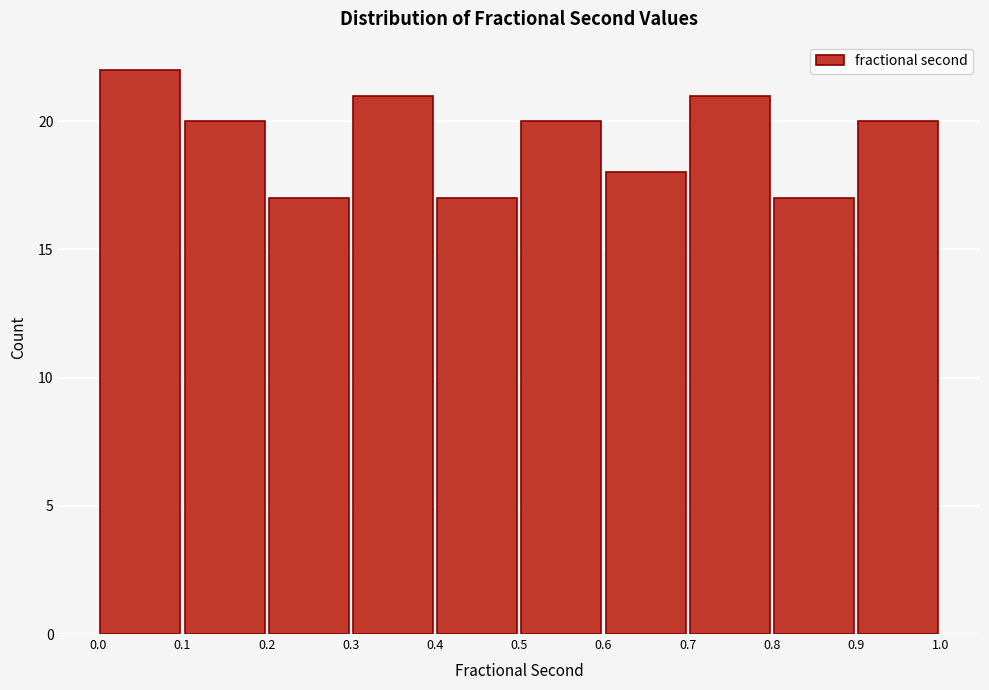

Which range on the x-axis has the tallest bar?

0.0 to 0.1